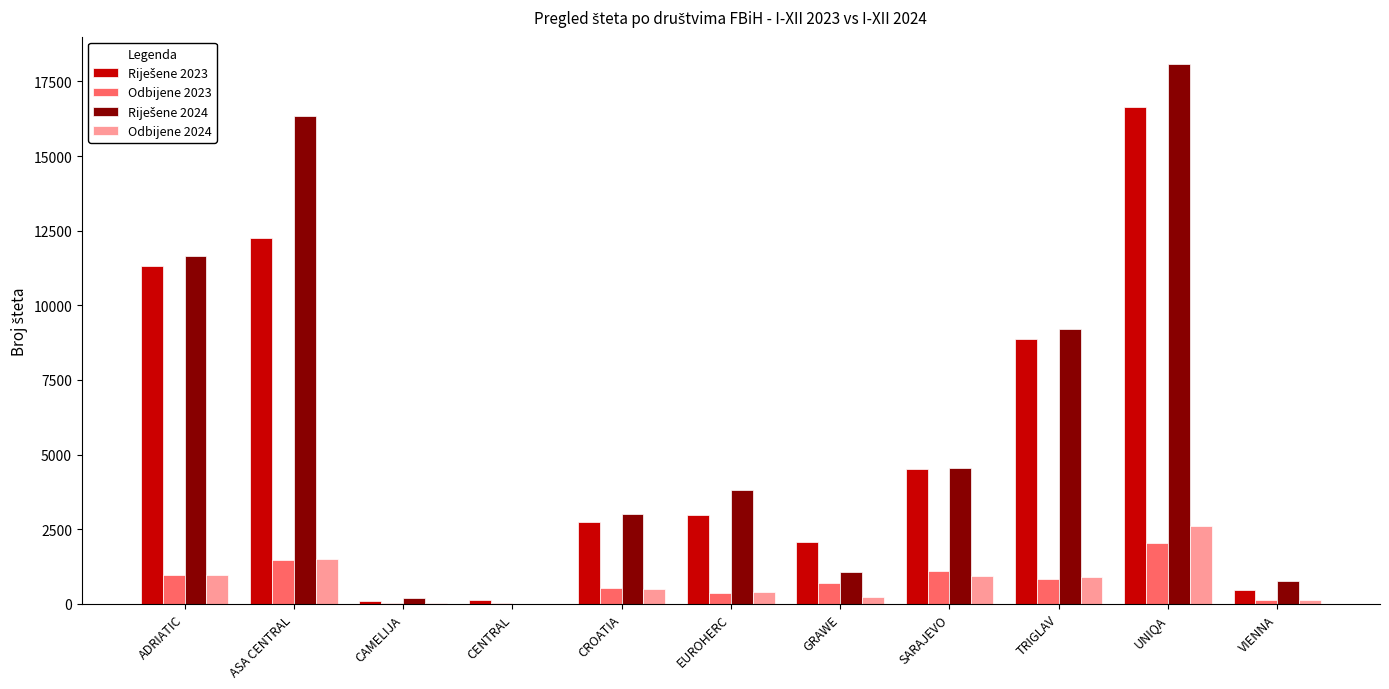

The Odbijene 2024 series shows 2159 at ASA CENTRAL. True or false?

False